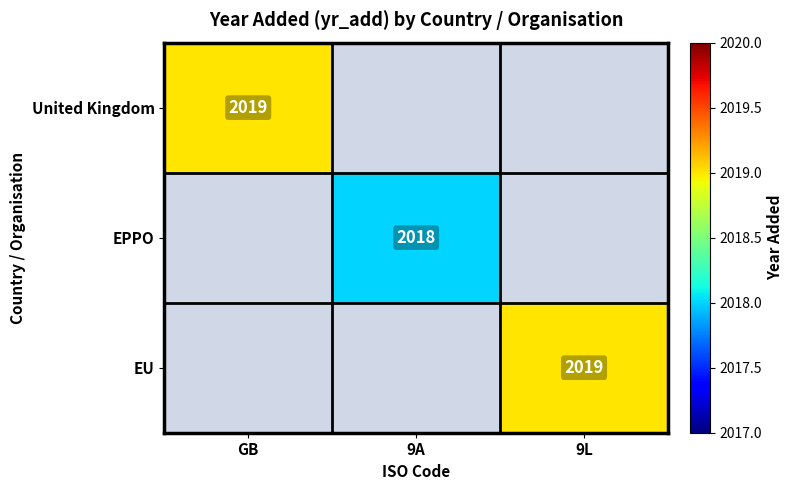

Which has a higher value, GB or 9L?

9L